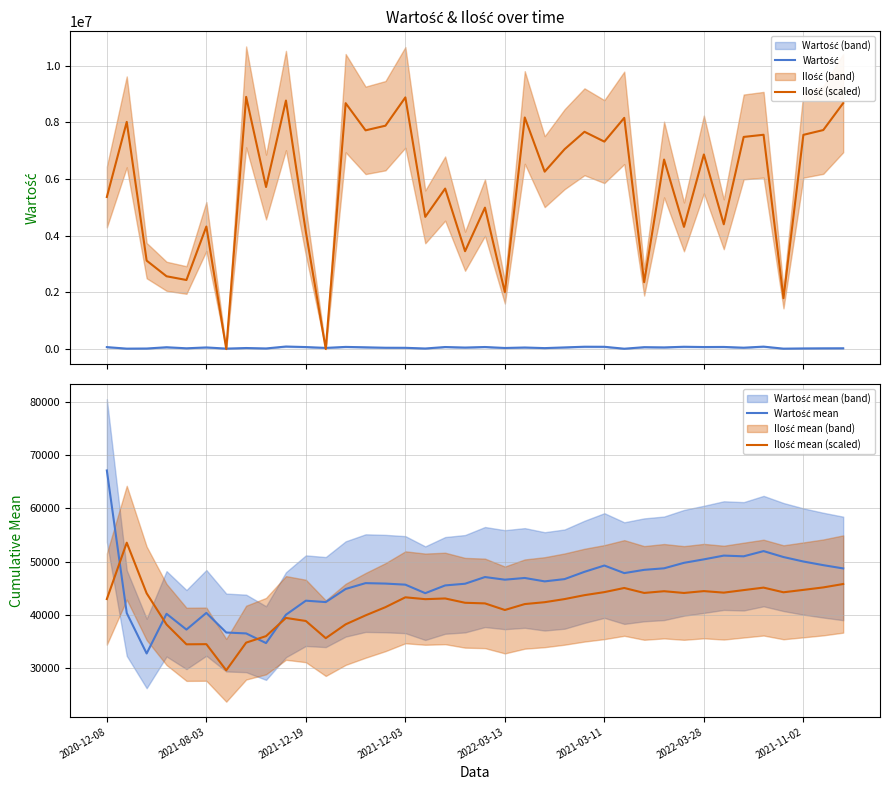

What is the greatest value displayed?

8901000.0